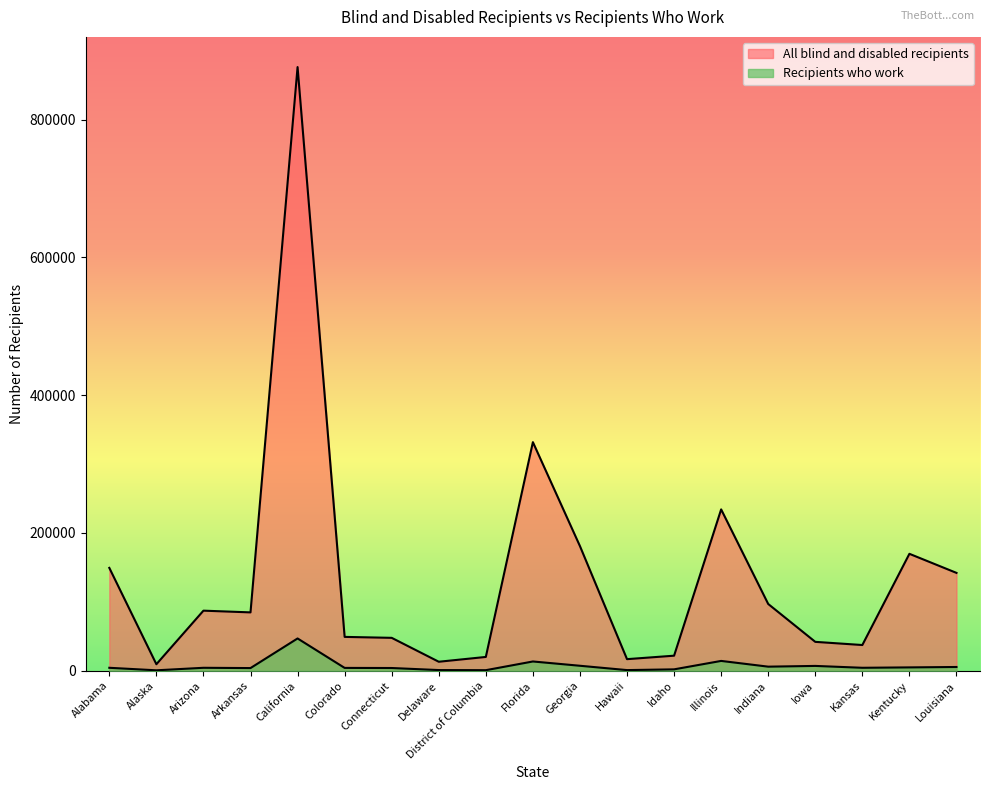

True or false: Recipients who work and All blind and disabled recipients intersect in this chart.

False